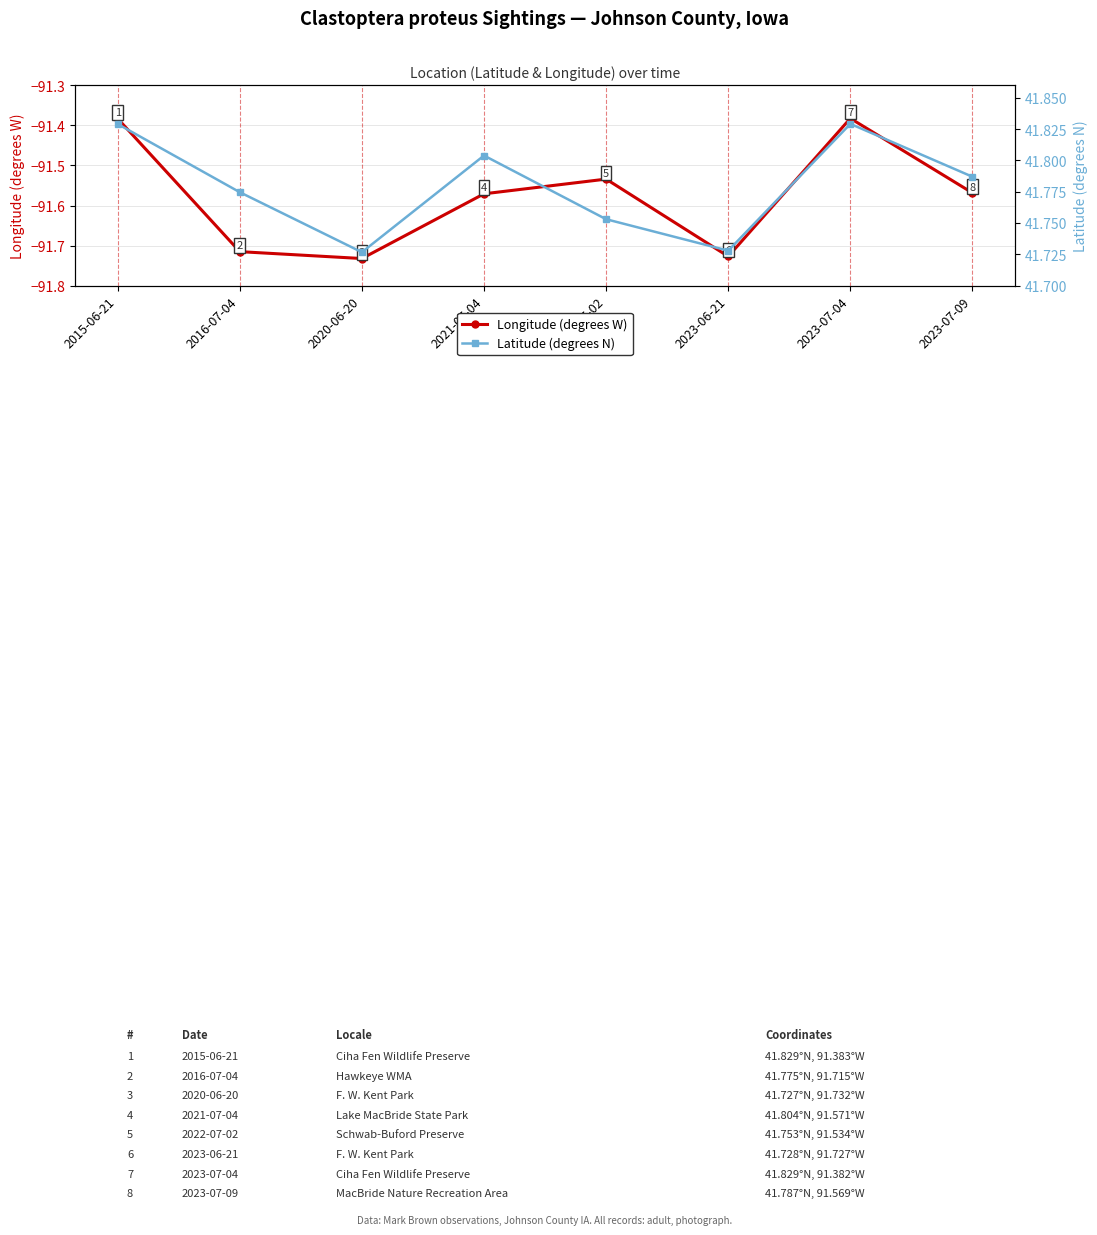

List the series in order of their peak value, highest first.

Latitude (degrees N), Longitude (degrees W)